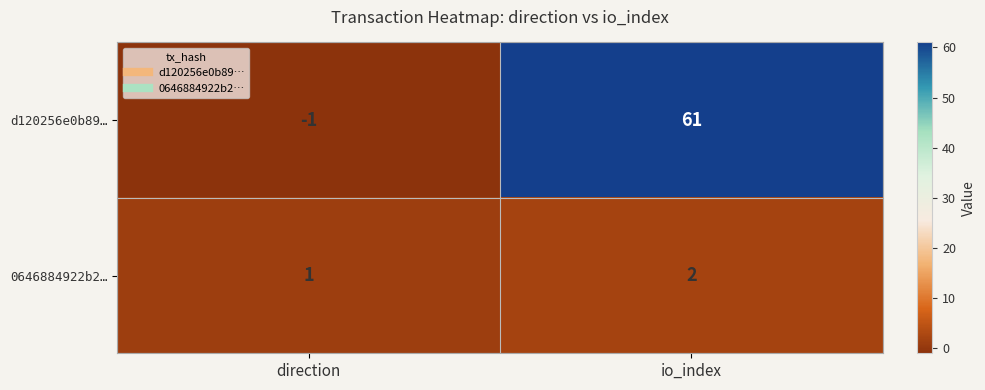

Which series has the largest total across all categories?

d120256e0b89…